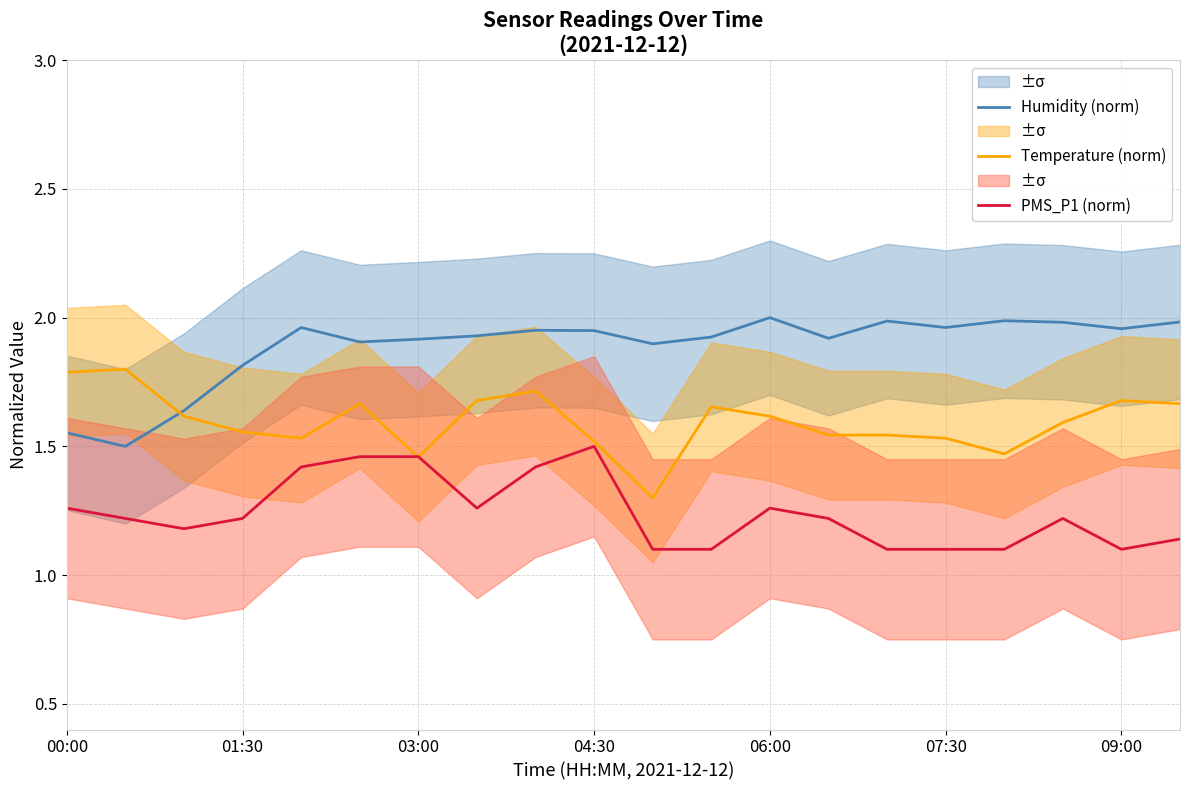

Reading left to right, transcribe all the data shown in this chart.

Humidity (norm): 1.6	1.5	1.6	1.8	2.0	1.9	1.9	1.9	2.0	1.9	1.9	1.9	2.0	1.9	2.0	2.0	2.0	2.0	2.0	2.0
Temperature (norm): 1.8	1.8	1.6	1.6	1.5	1.7	1.5	1.7	1.7	1.5	1.3	1.7	1.6	1.5	1.5	1.5	1.5	1.6	1.7	1.7
PMS_P1 (norm): 1.3	1.2	1.2	1.2	1.4	1.5	1.5	1.3	1.4	1.5	1.1	1.1	1.3	1.2	1.1	1.1	1.1	1.2	1.1	1.1